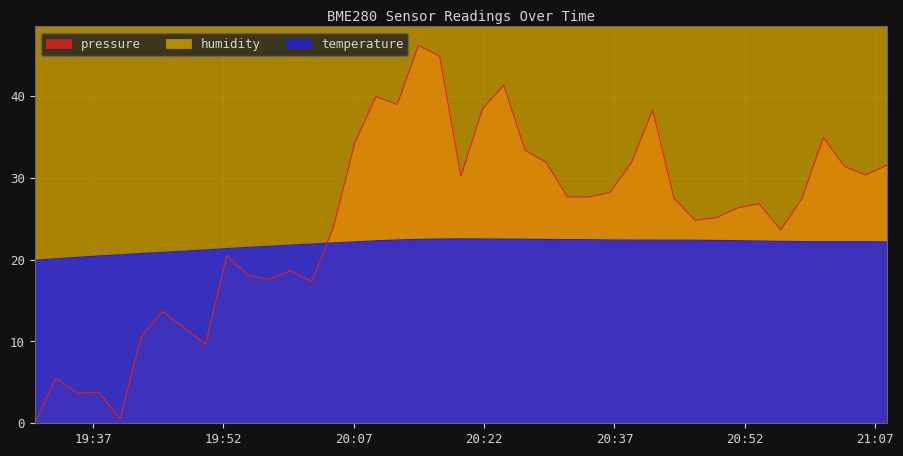

Which series has the largest total across all categories?

humidity